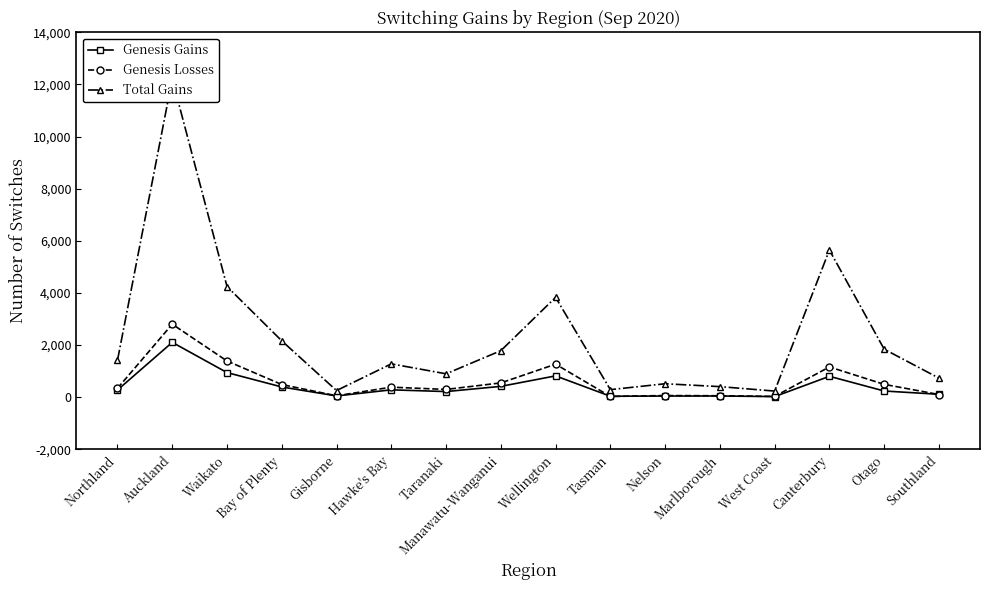

At Wellington, list the series in order from smallest to largest.

Genesis Gains, Genesis Losses, Total Gains